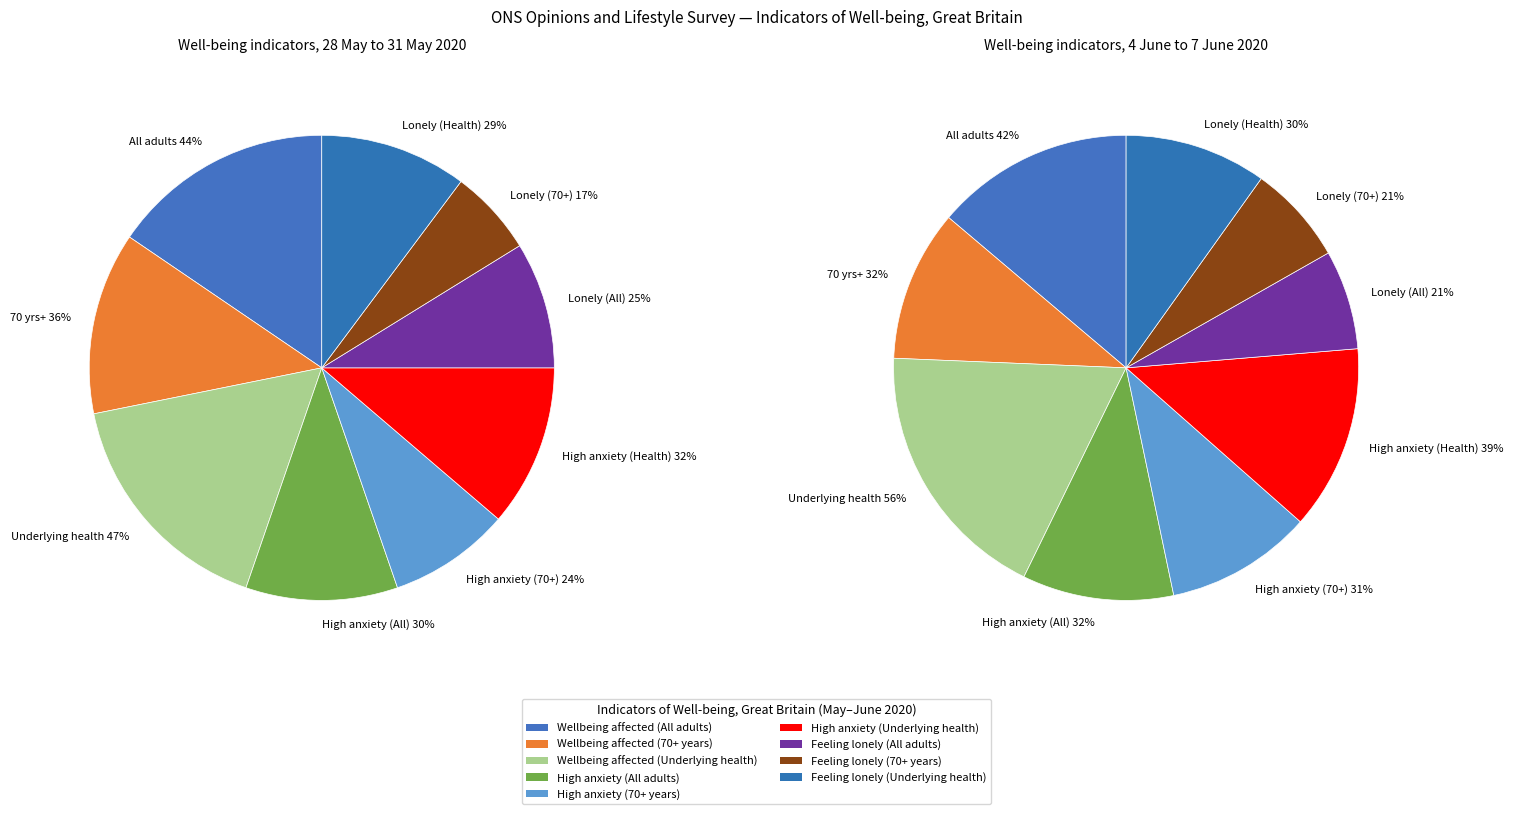

What percentage do Feeling lonely
(All adults) and Feeling lonely
(Underlying health) together represent?

19.0%